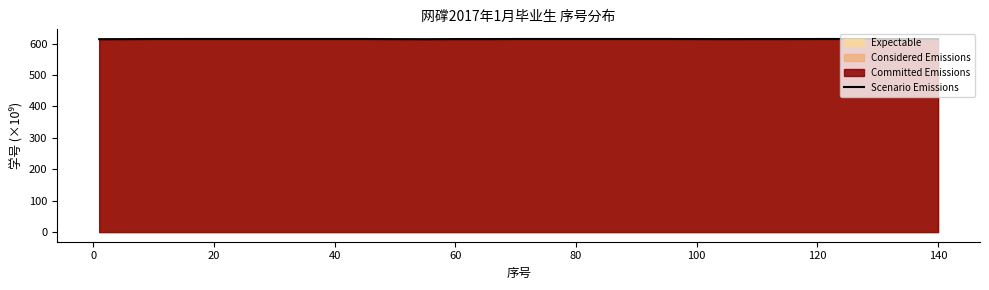

What is the sum of all values?

17829.1